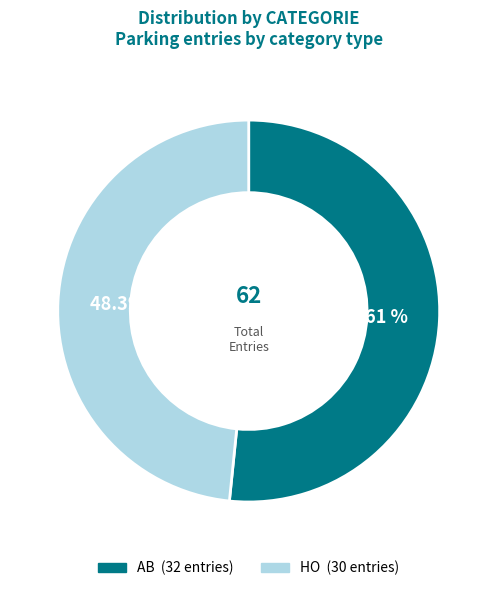

Between AB and HO, which is larger?

AB